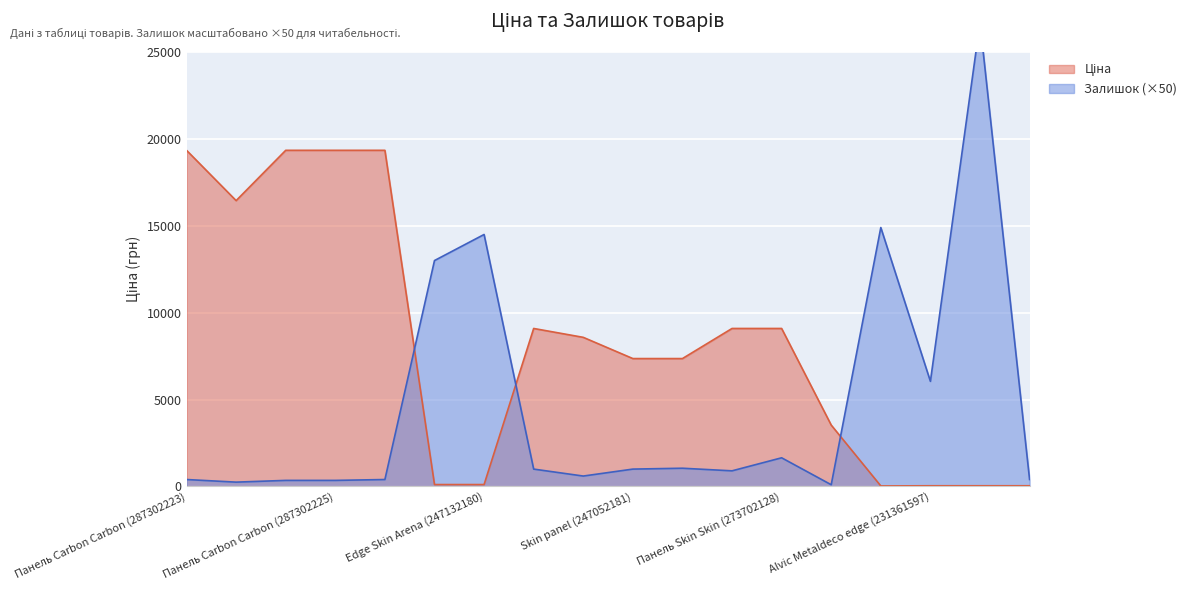

Reading left to right, extract all data points from this chart.

Ціна: 19343.1	16448.2	19343.1	19343.1	19343.1	110.5	110.5	9092.0	8581.1	7360.2	7360.2	9092.0	9092.0	3533.1	30.5	41.1	41.1	41.1
Залишок: 400.0	250.0	350.0	350.0	400.0	13000.0	14500.0	1000.0	600.0	1000.0	1050.0	900.0	1650.0	100.0	14900.0	6050.0	26700.0	400.0